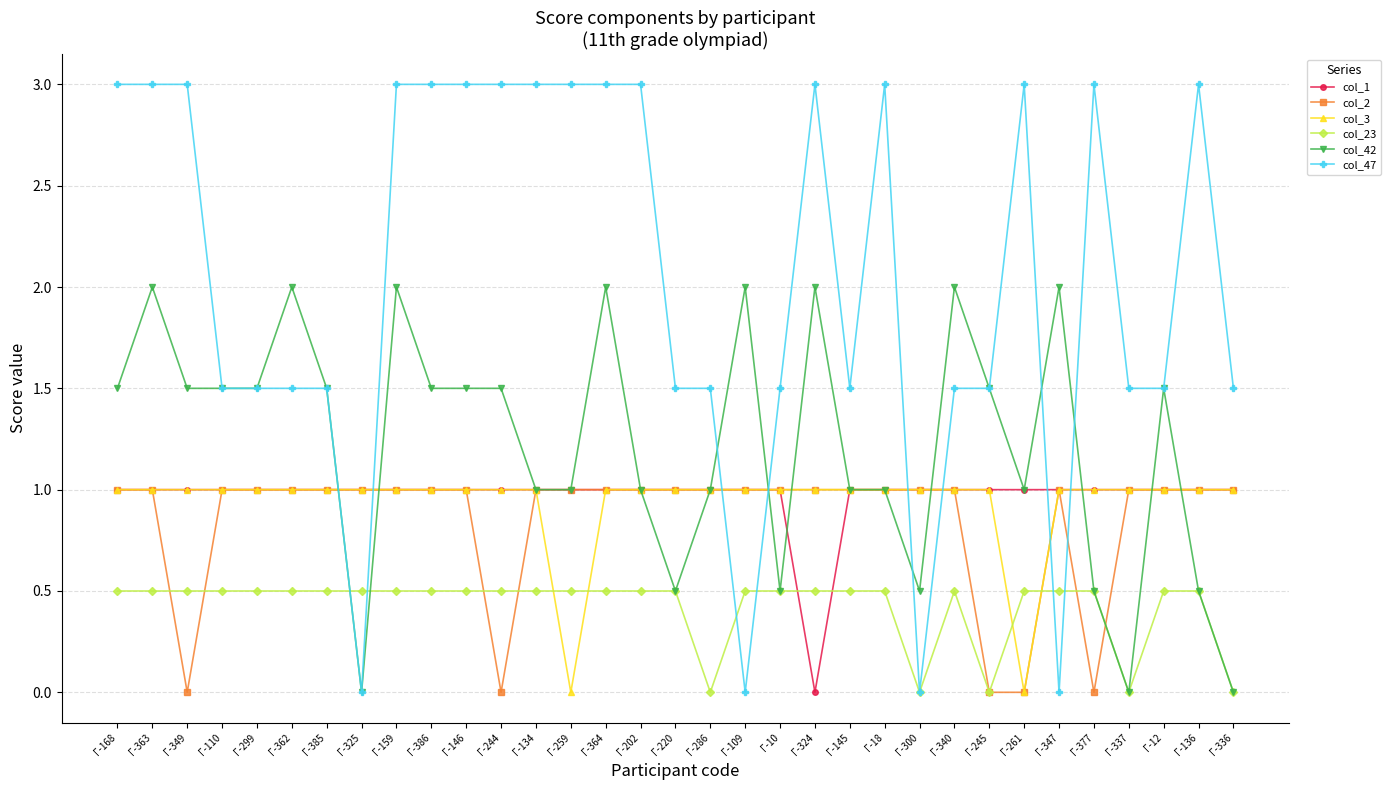

What is the label of the 20th point from the right?

Г-259